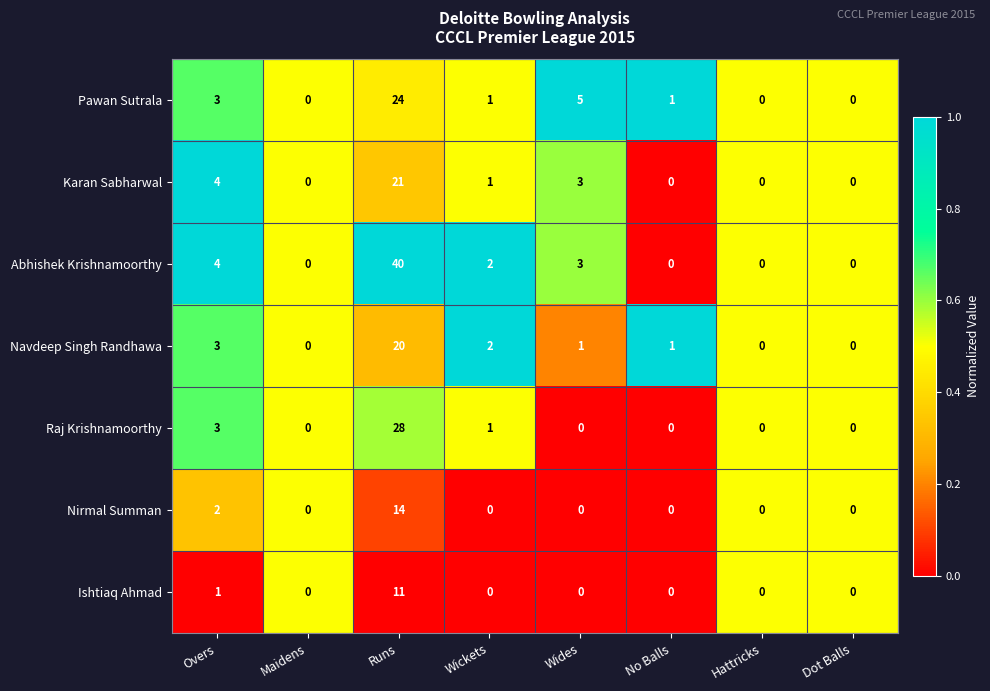

Where is Pawan Sutrala nearest to the value 12?

Wides